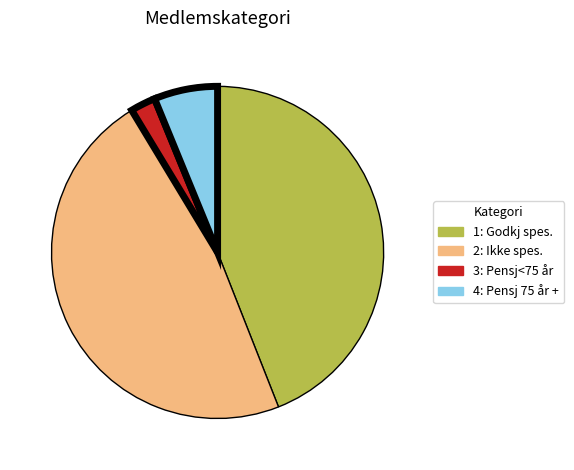

Between 3: Pensj<75 år and 4: Pensj 75 år +, which is larger?

4: Pensj 75 år +